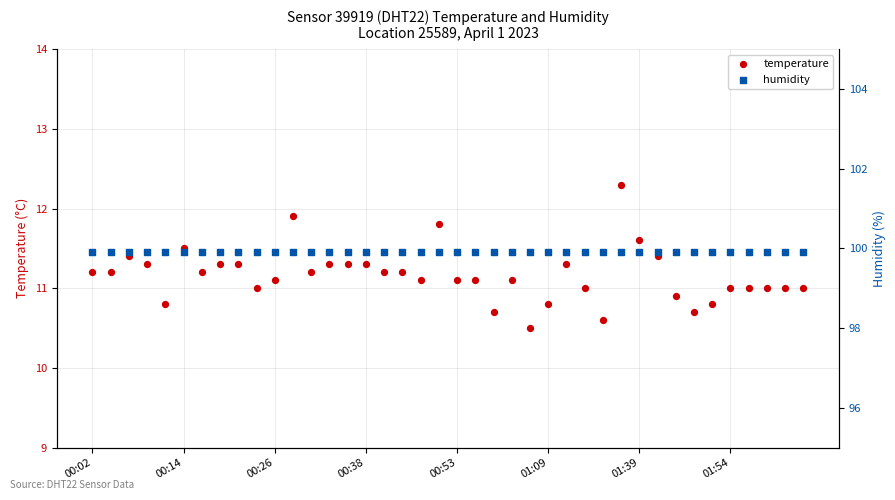

What is the total value across all series at 28?

110.5